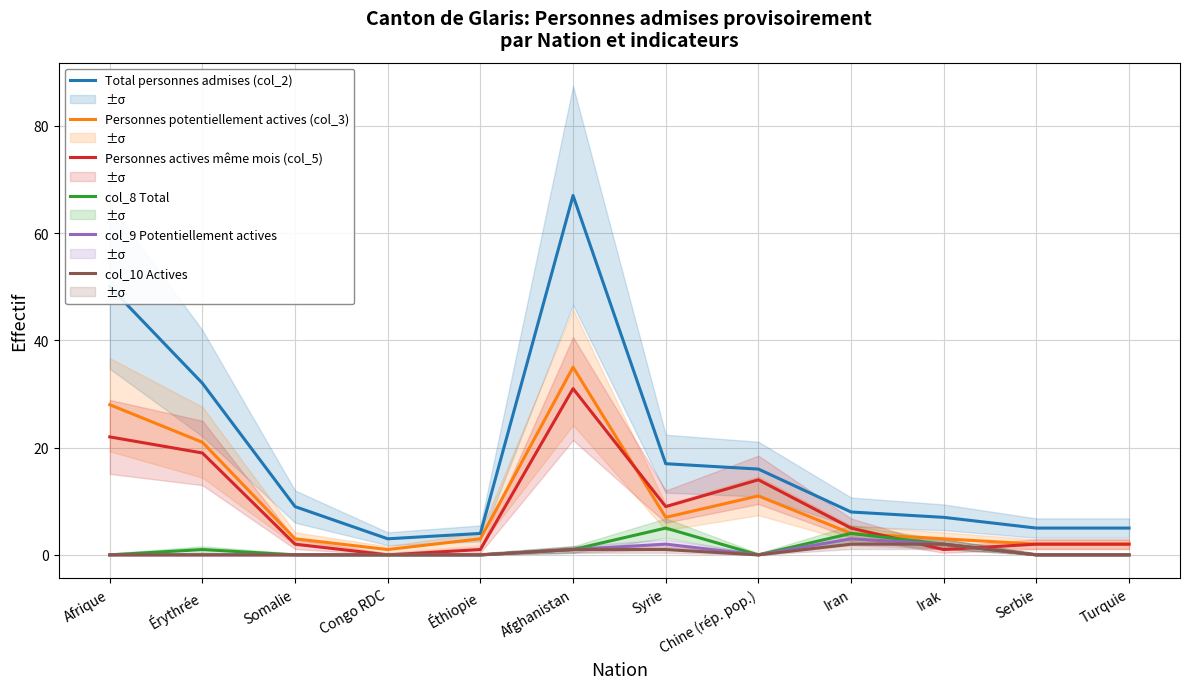

What is the difference between the second highest and minimum values in the Personnes actives même mois (col_5) series?

22